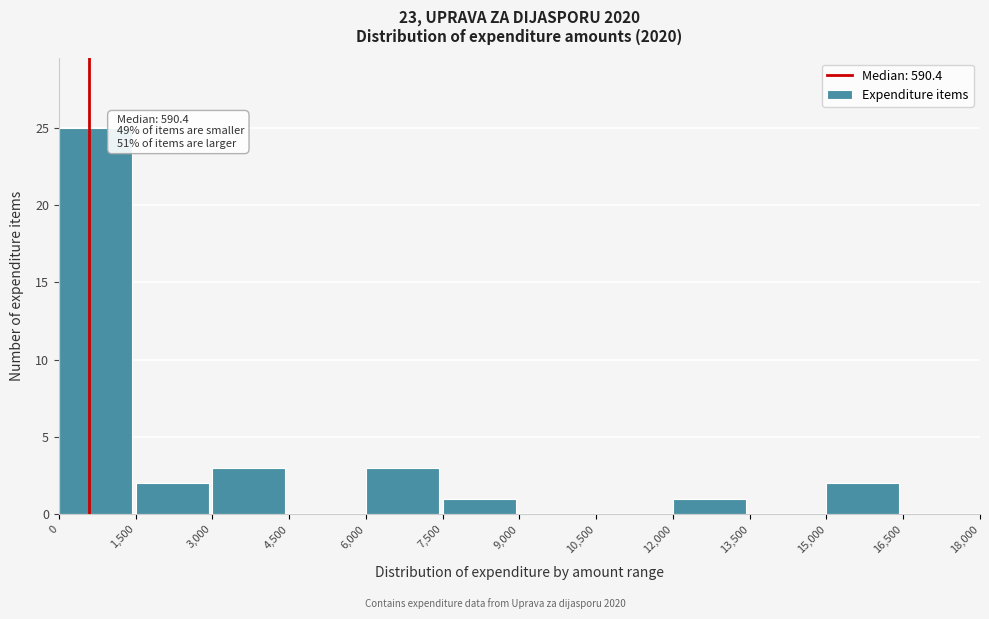

Over which range of the x-axis is the bar tallest?

0 to 1,500